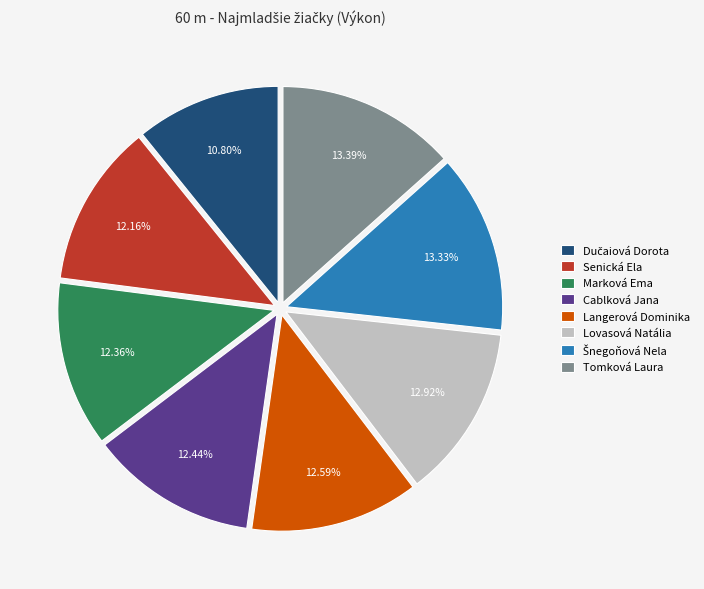

Do Tomková Laura and Marková Ema together represent more than half of the pie?

No